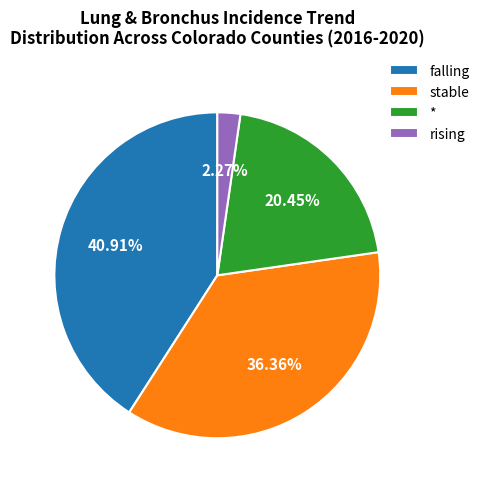

Does any single category account for the majority?

No